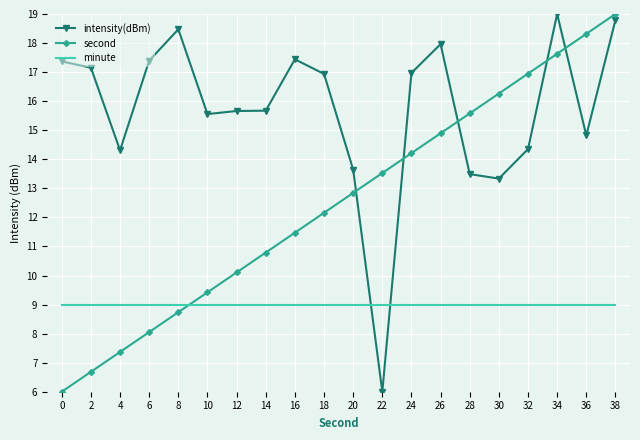

What is the highest value of the minute series?

9.0